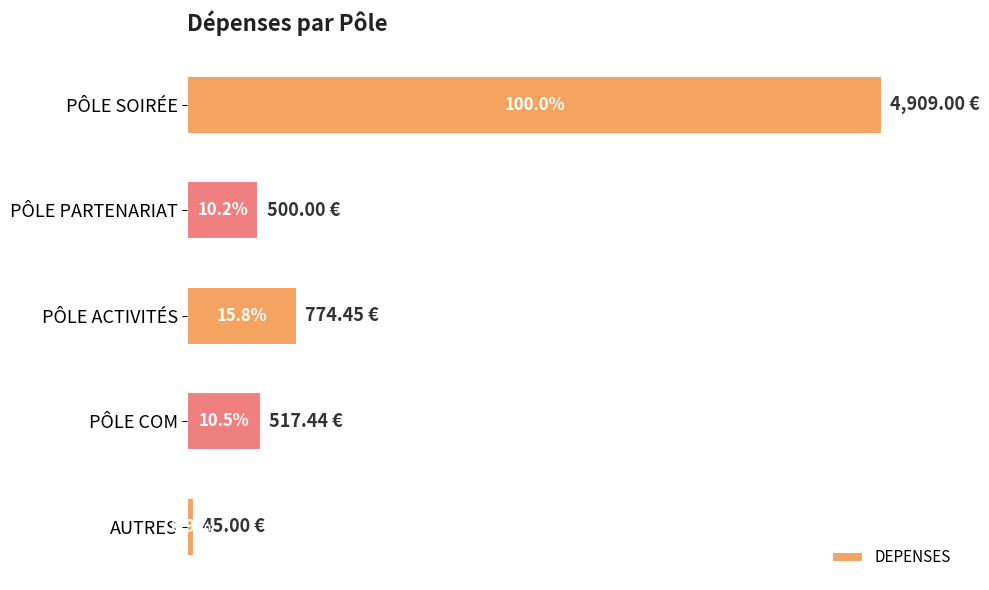

Does the chart contain stacked bars?

No